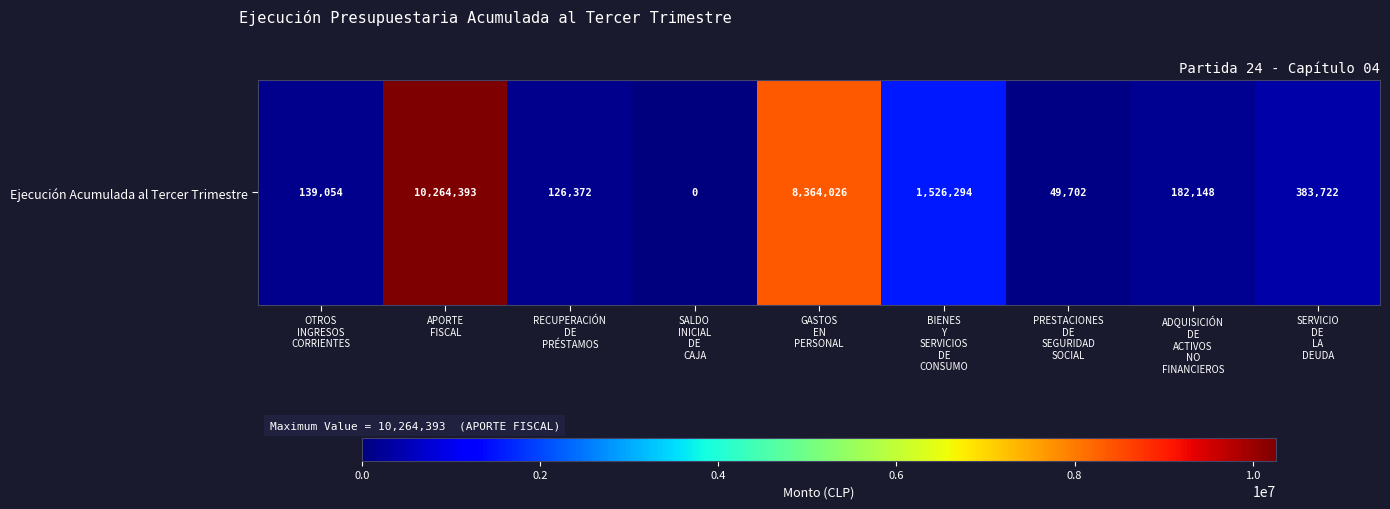

Is it true that the value at PRESTACIONES
DE
SEGURIDAD
SOCIAL is 49702?

True